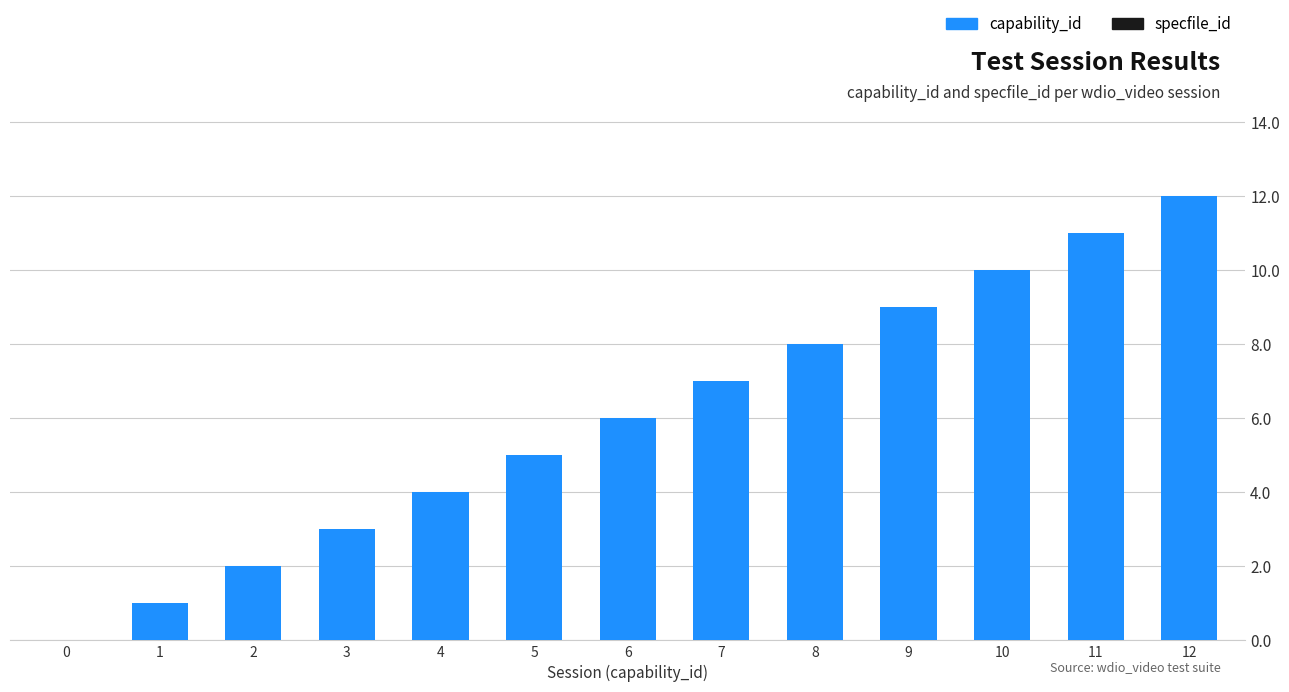

What is the change in value from 2 to 10?

+8